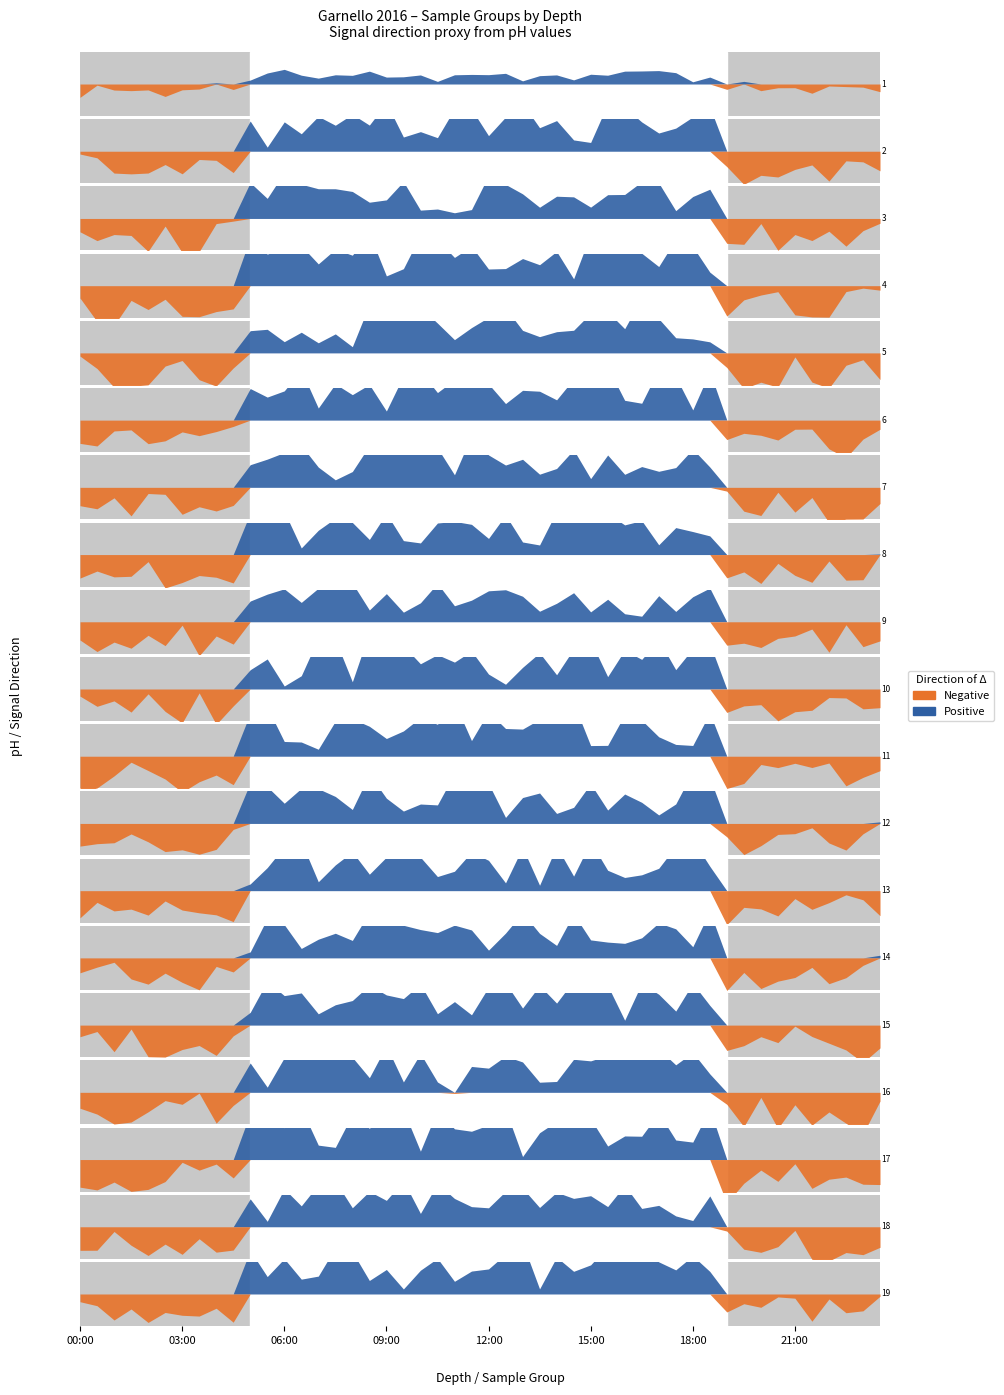

True or false: Negative and Positive cross at least once.

True